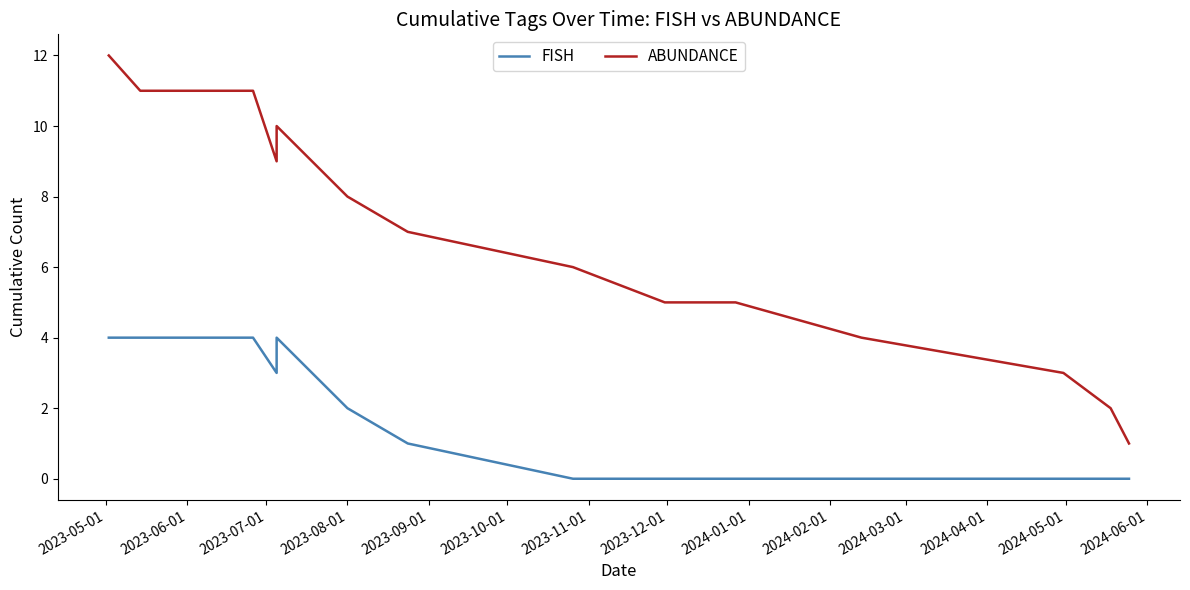

Which series has the largest range (max minus min)?

ABUNDANCE